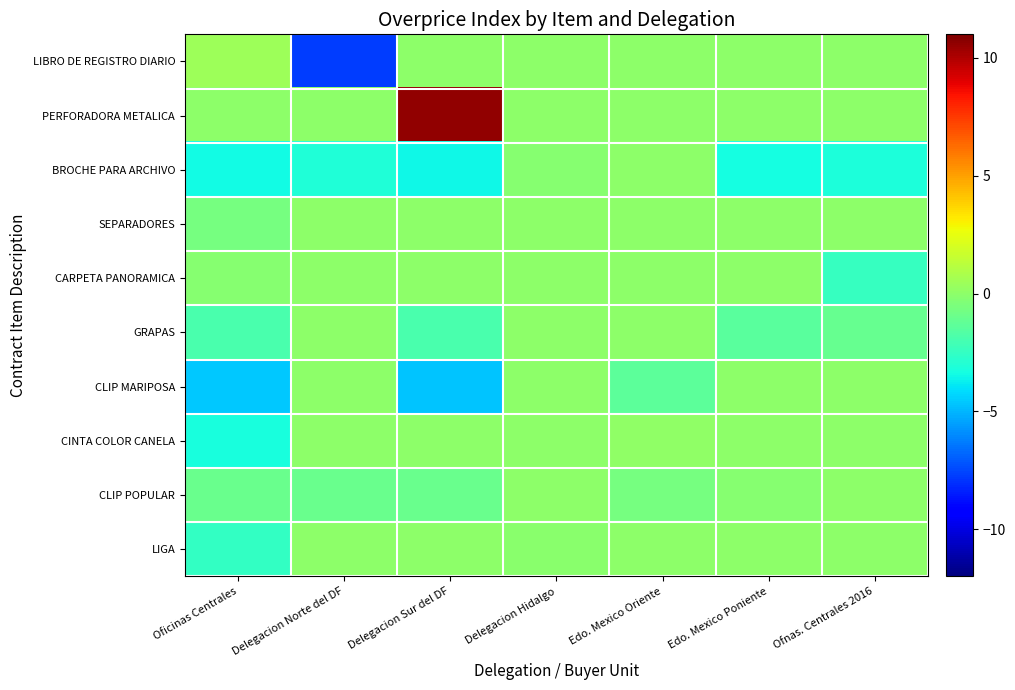

Between Ofnas. Centrales 2016 and Delegacion Norte del DF, which is larger?

Ofnas. Centrales 2016